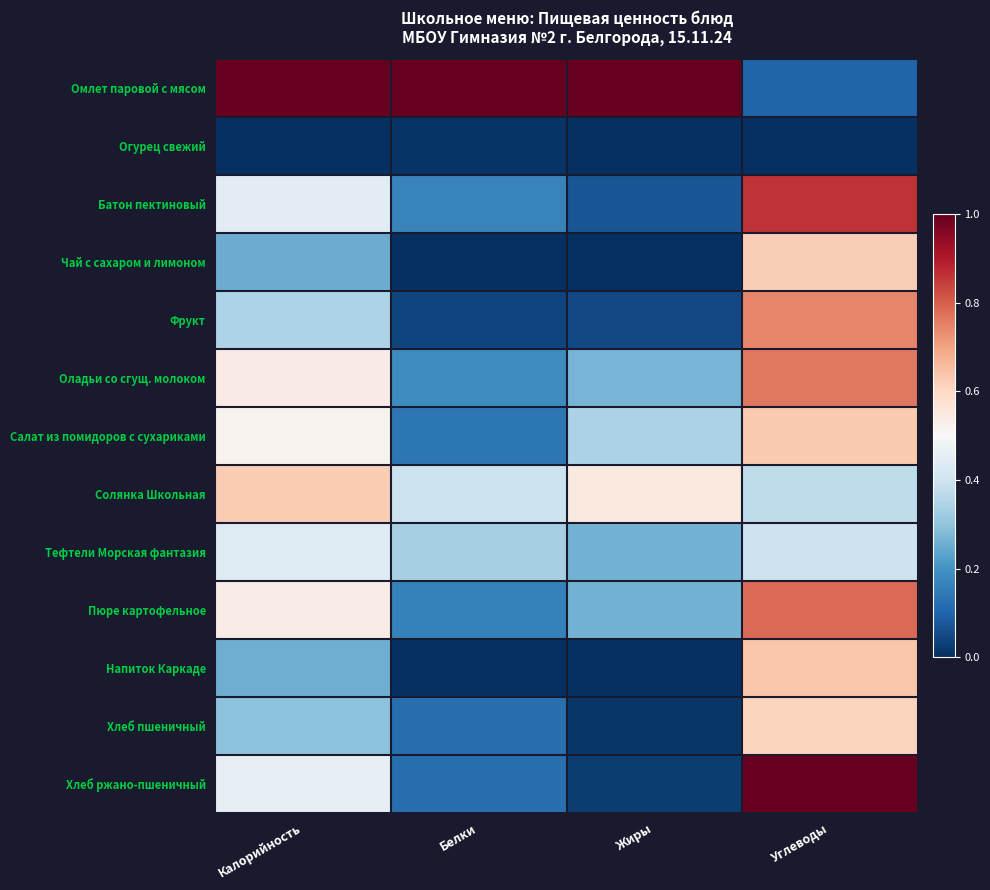

Reading right to left, extract all data points from this chart.

Омлет паровой с мясом: Углеводы=0.1	Жиры=1.0	Белки=1.0	Калорийность=1.0
Огурец свежий: Углеводы=0.0	Жиры=0.0	Белки=0.0	Калорийность=0.0
Батон пектиновый: Углеводы=0.9	Жиры=0.1	Белки=0.2	Калорийность=0.4
Чай с сахаром и лимоном: Углеводы=0.6	Жиры=0.0	Белки=0.0	Калорийность=0.3
Фрукт: Углеводы=0.7	Жиры=0.0	Белки=0.0	Калорийность=0.3
Оладьи со сгущ. молоком: Углеводы=0.8	Жиры=0.3	Белки=0.2	Калорийность=0.5
Салат из помидоров с сухариками: Углеводы=0.6	Жиры=0.3	Белки=0.1	Калорийность=0.5
Солянка Школьная: Углеводы=0.4	Жиры=0.5	Белки=0.4	Калорийность=0.6
Тефтели Морская фантазия: Углеводы=0.4	Жиры=0.3	Белки=0.3	Калорийность=0.4
Пюре картофельное: Углеводы=0.8	Жиры=0.3	Белки=0.2	Калорийность=0.5
Напиток Каркаде: Углеводы=0.6	Жиры=0.0	Белки=0.0	Калорийность=0.3
Хлеб пшеничный: Углеводы=0.6	Жиры=0.0	Белки=0.1	Калорийность=0.3
Хлеб ржано-пшеничный: Углеводы=1.0	Жиры=0.0	Белки=0.1	Калорийность=0.5